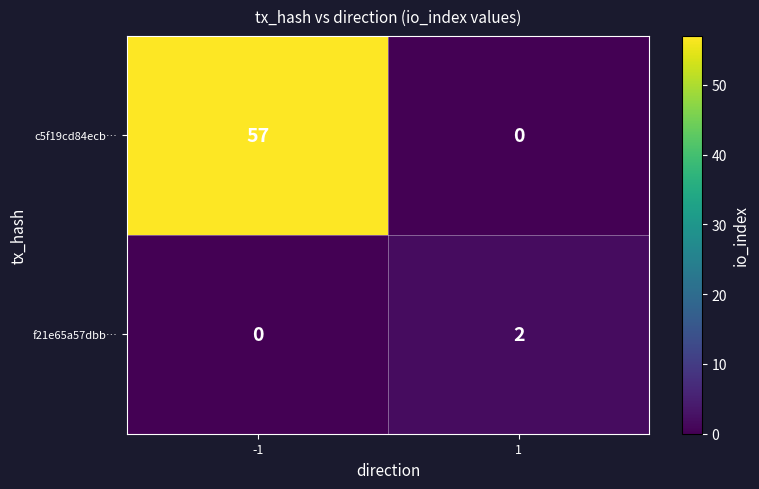

Reading left to right, transcribe all the data shown in this chart.

c5f19cd84ecb…: 57	0
f21e65a57dbb…: 0	2